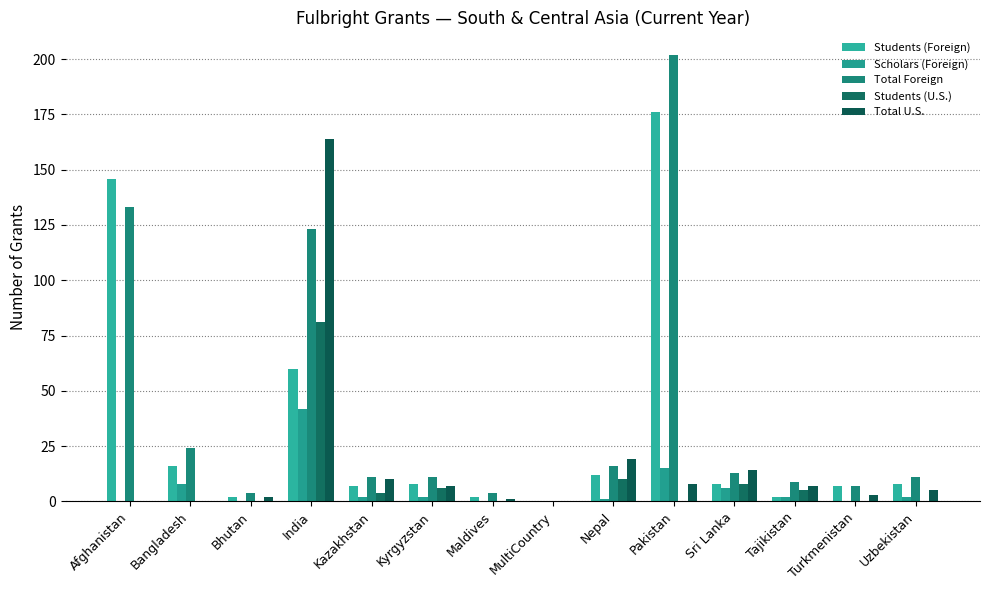

True or false: Students (U.S.) has a value of 0 at MultiCountry.

True